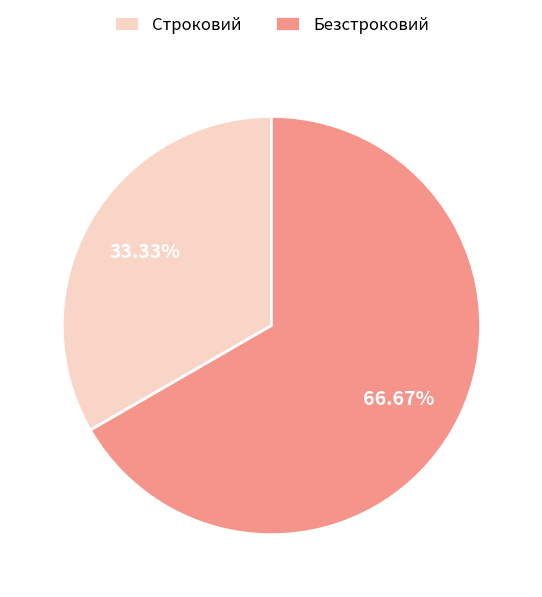

What percentage is the Строковий slice, to the nearest percent?

33%